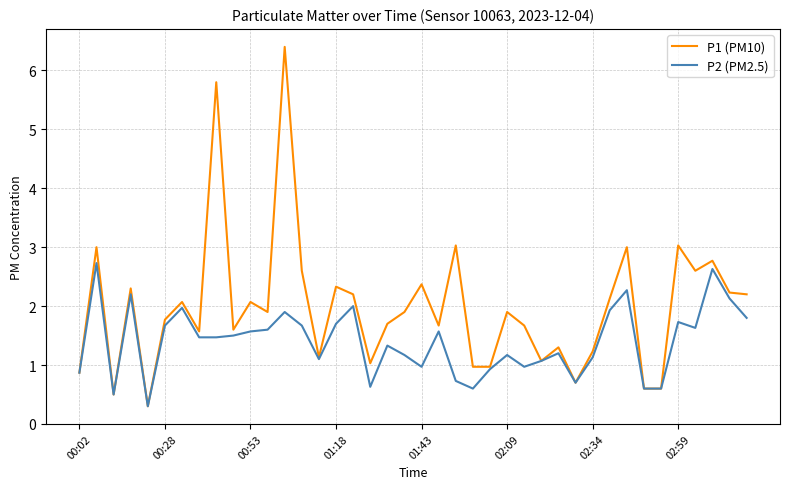

Which series has the widest spread of values?

P1 (PM10)